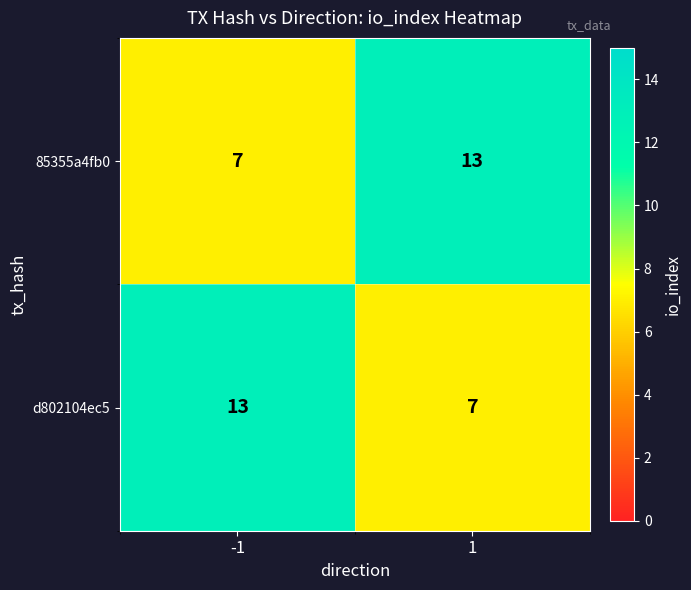

What is the spread (max minus min) of values at -1?

6